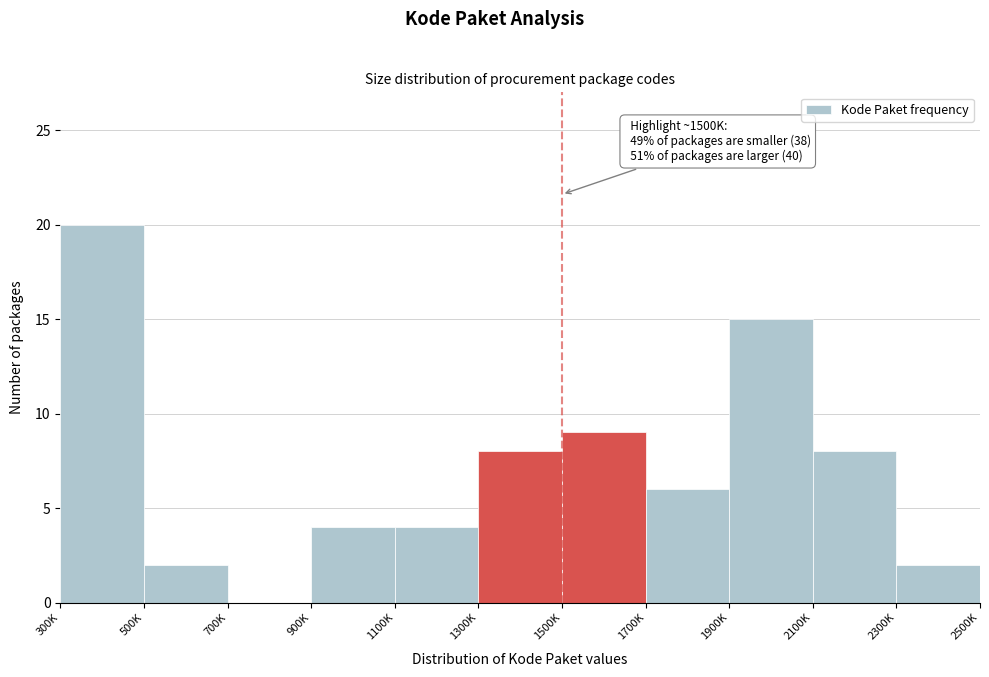

Reading right to left, what are all the values shown in this chart?

2300K=2	2100K=8	1900K=15	1700K=6	1500K=9	1300K=8	1100K=4	900K=4	700K=0	500K=2	300K=20